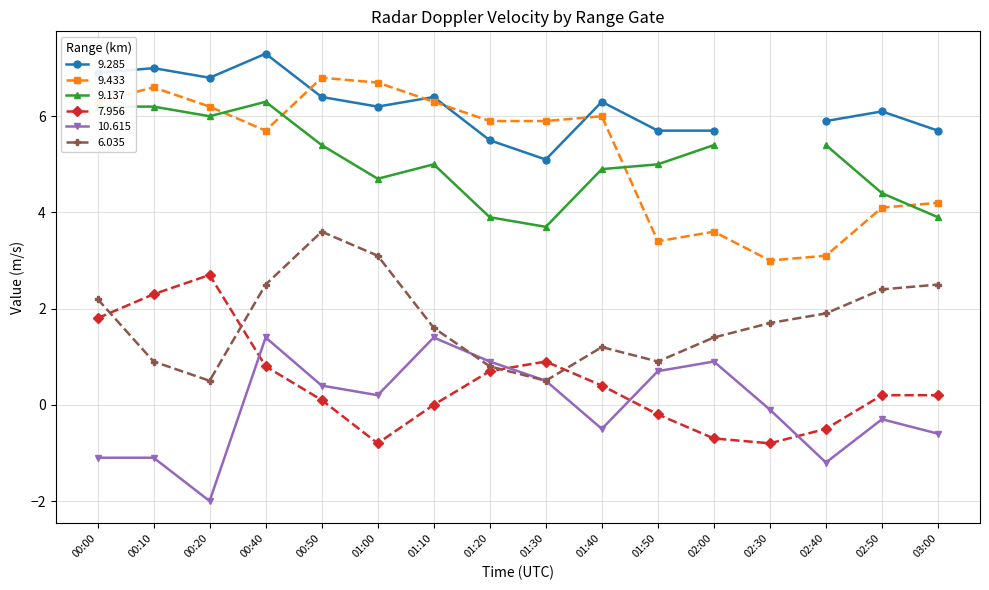

True or false: 6.035 and 9.433 cross at least once.

False